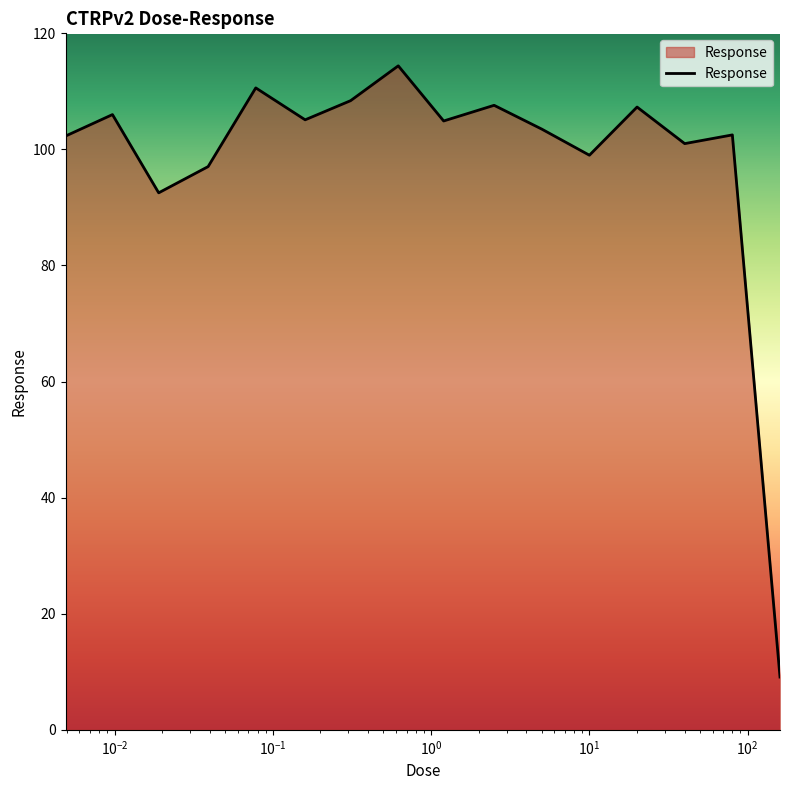

What is the maximum value shown in the chart?

114.4